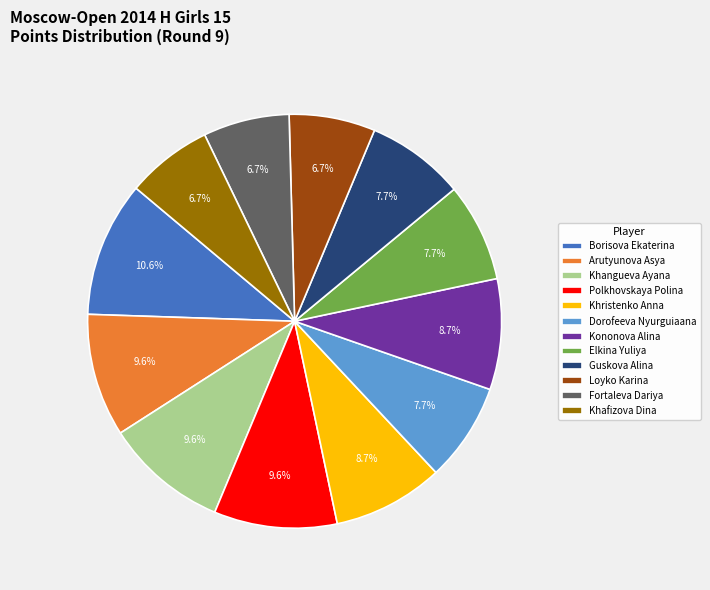

How many slices are in this pie chart?

12